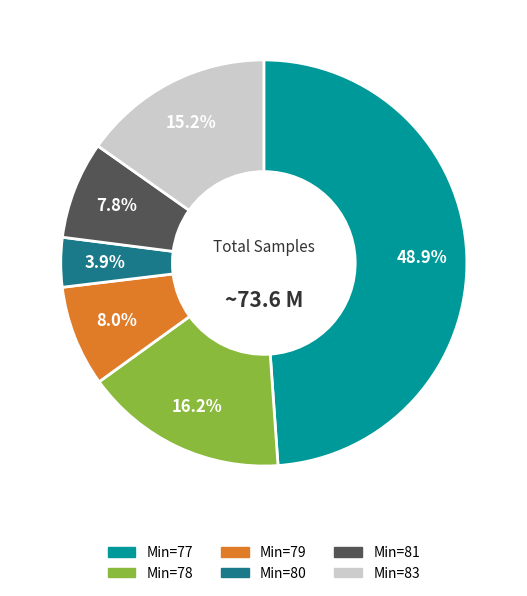

Is the sum of Min=78 and Min=79 greater than half?

No